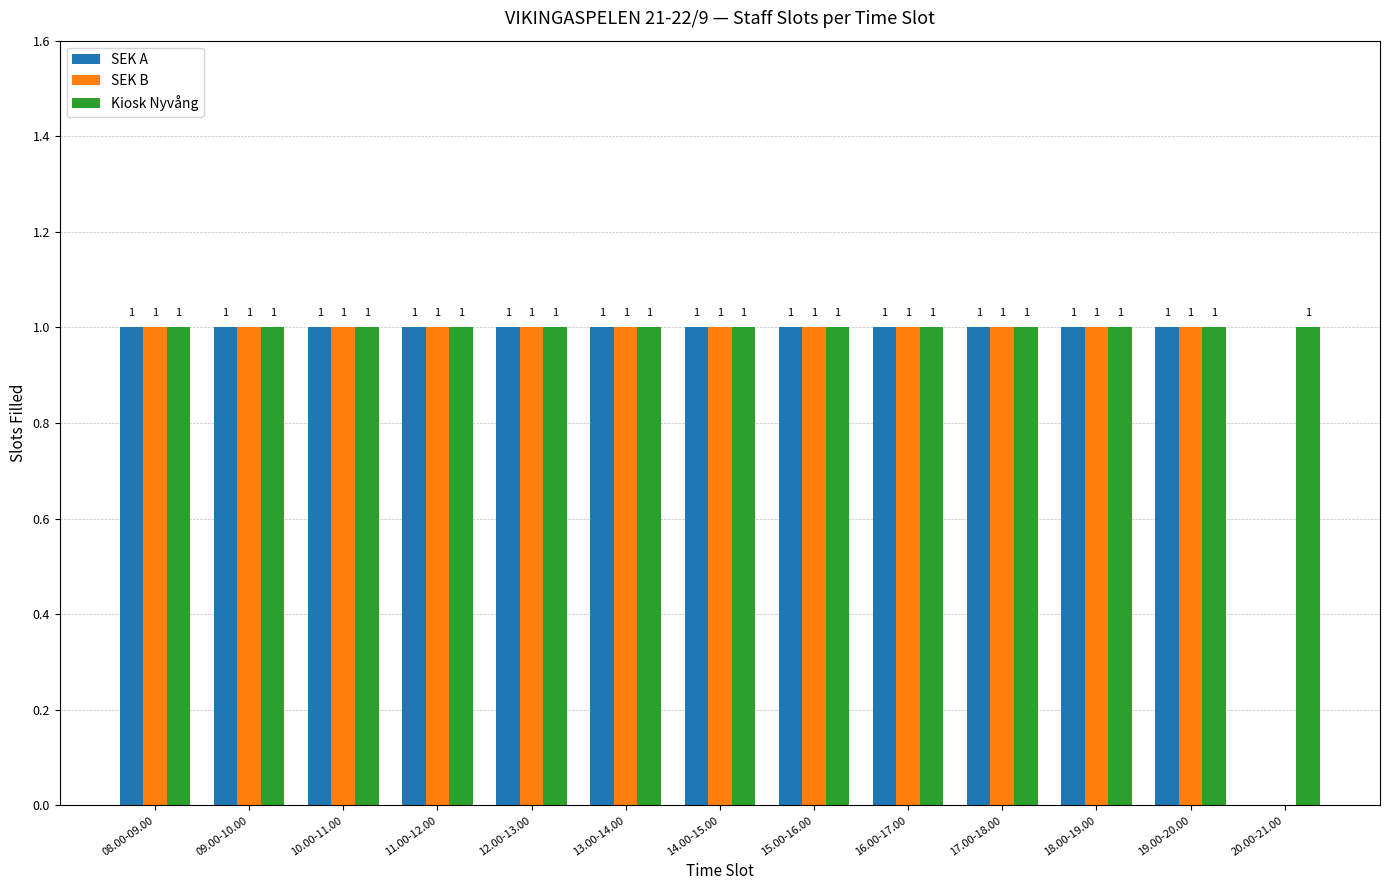

The SEK A series shows 1 at 09.00-10.00. True or false?

True